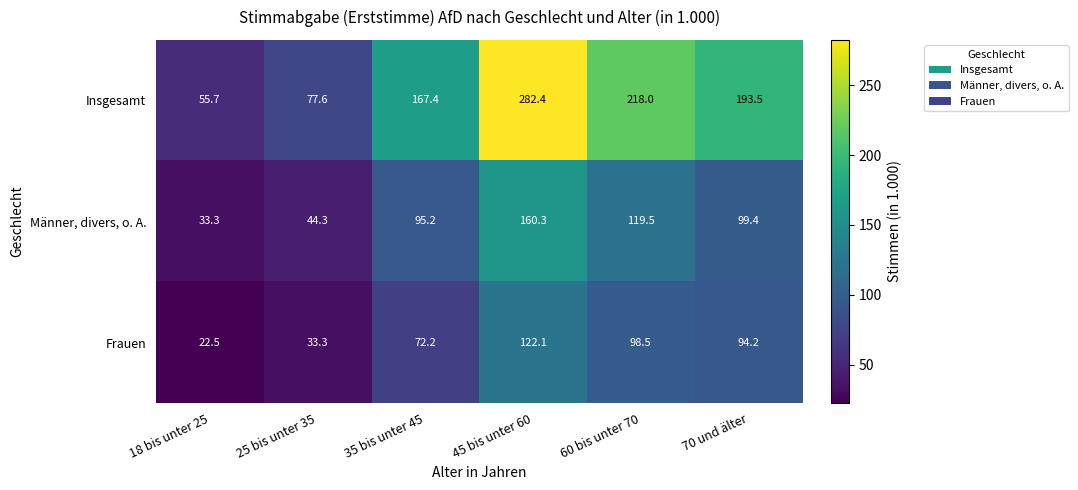

Is the value of Insgesamt at 60 bis unter 70 greater than the value of Männer, divers, o. A. at 35 bis unter 45?

Yes